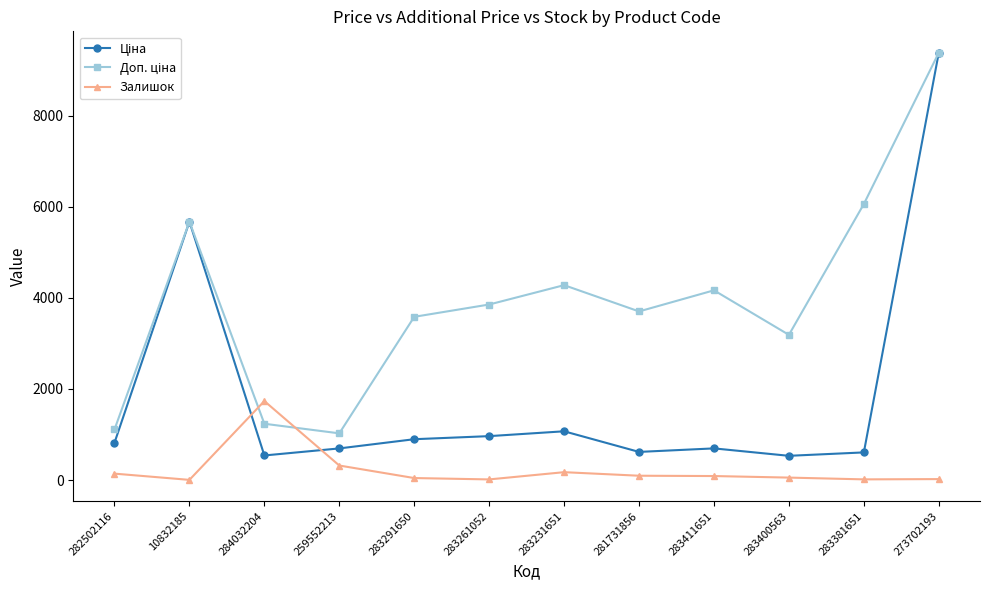

What is the total value across all series at 259552213?

2036.3